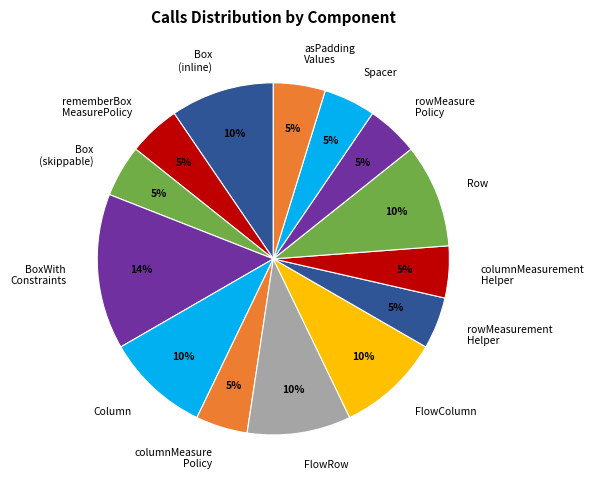

Count the number of slices in the pie.

14